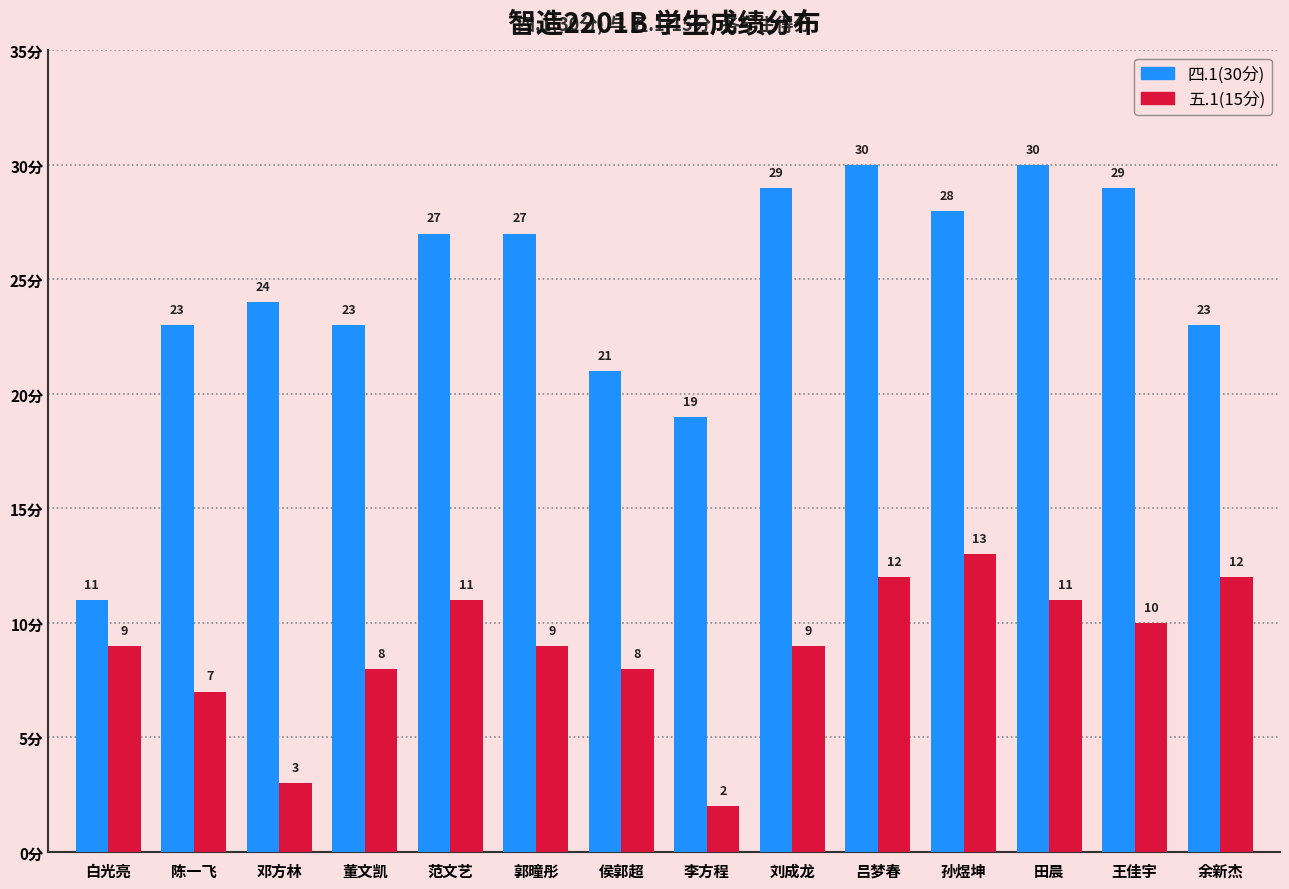

Rank the series by their average value, from lowest to highest.

五.1(15分), 四.1(30分)